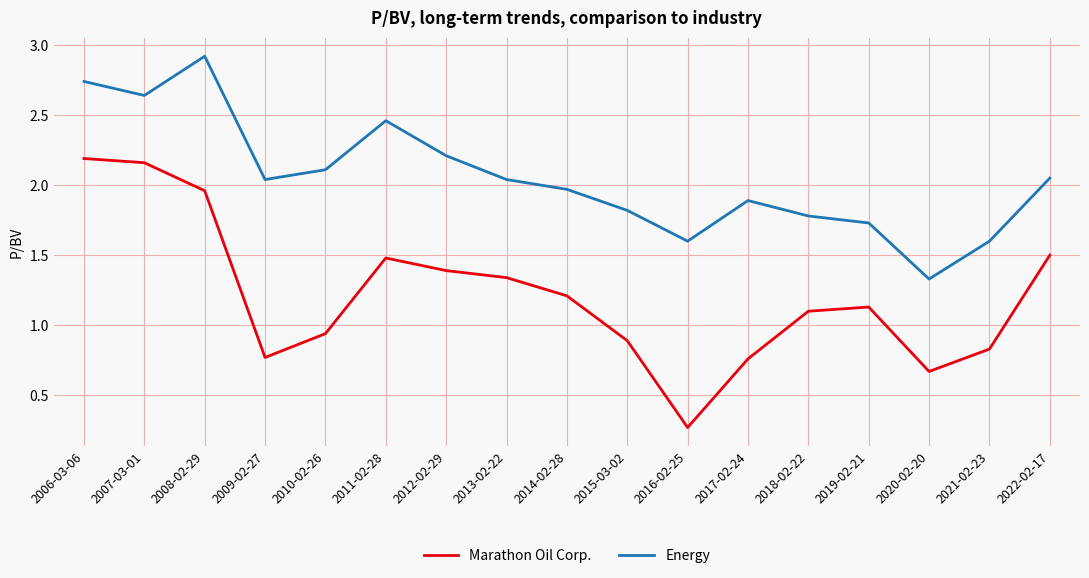

What are all the series names shown in the legend?

Marathon Oil Corp., Energy